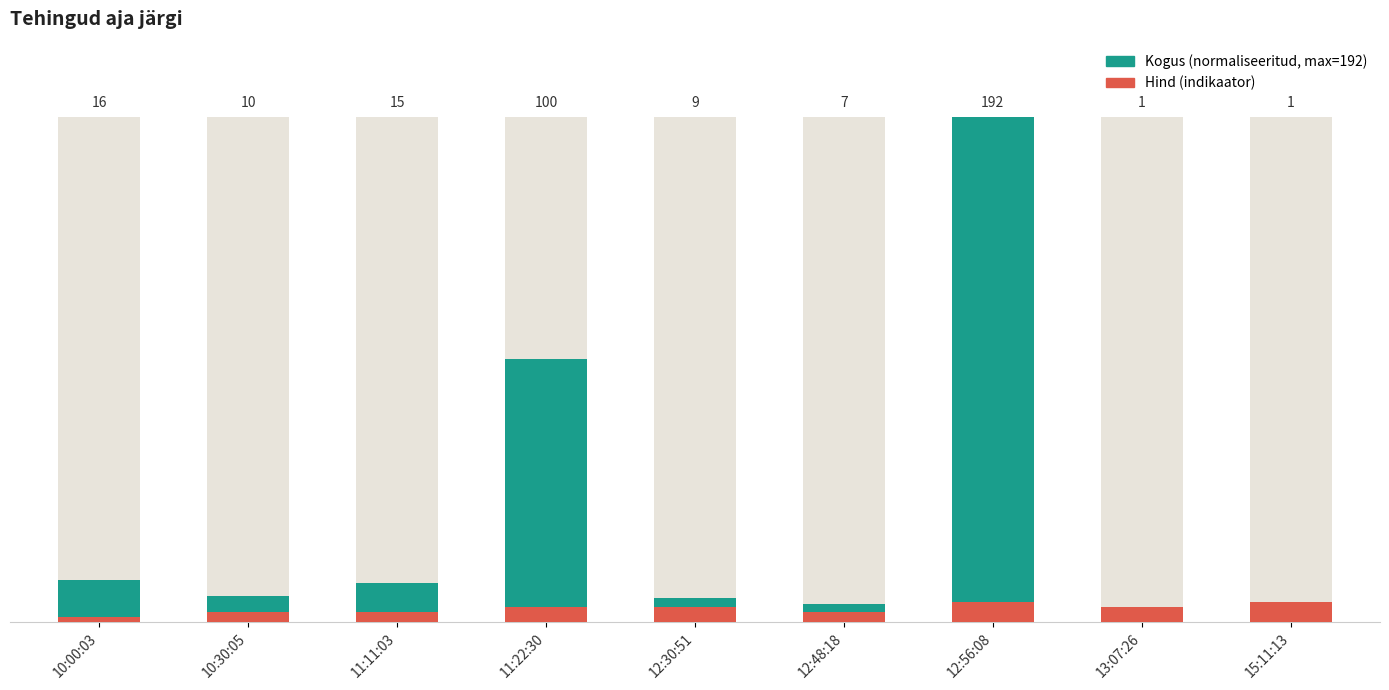

The Hind (indikaator) series shows 4.5 at 13:07:26. True or false?

False